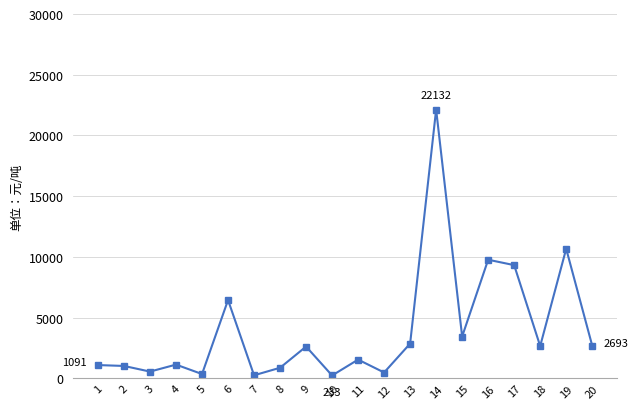

What is the maximum value shown in the chart?

22132